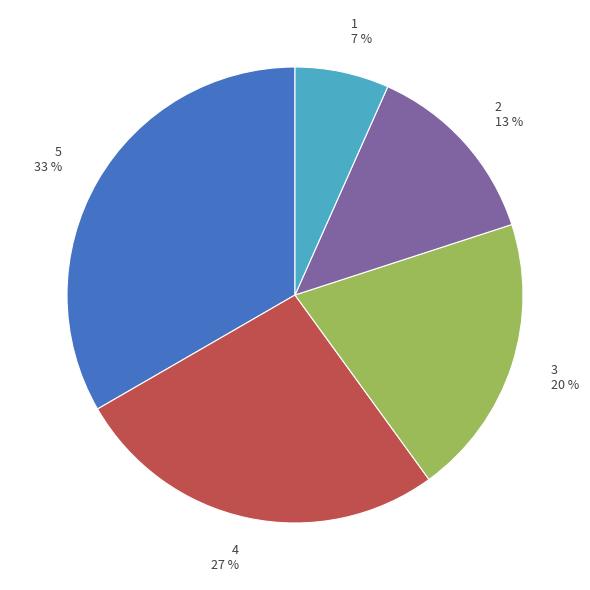

To the nearest percent, what is the average slice percentage?

20%